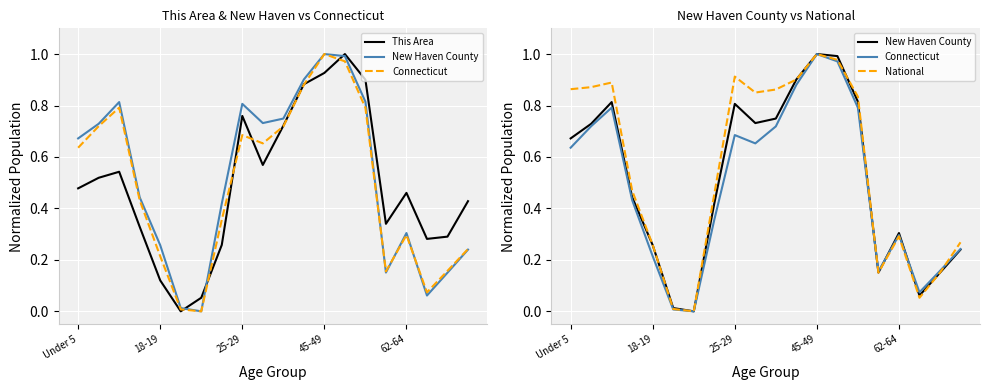

List the series in order of their peak value, lowest first.

This Area, New Haven County, Connecticut, National